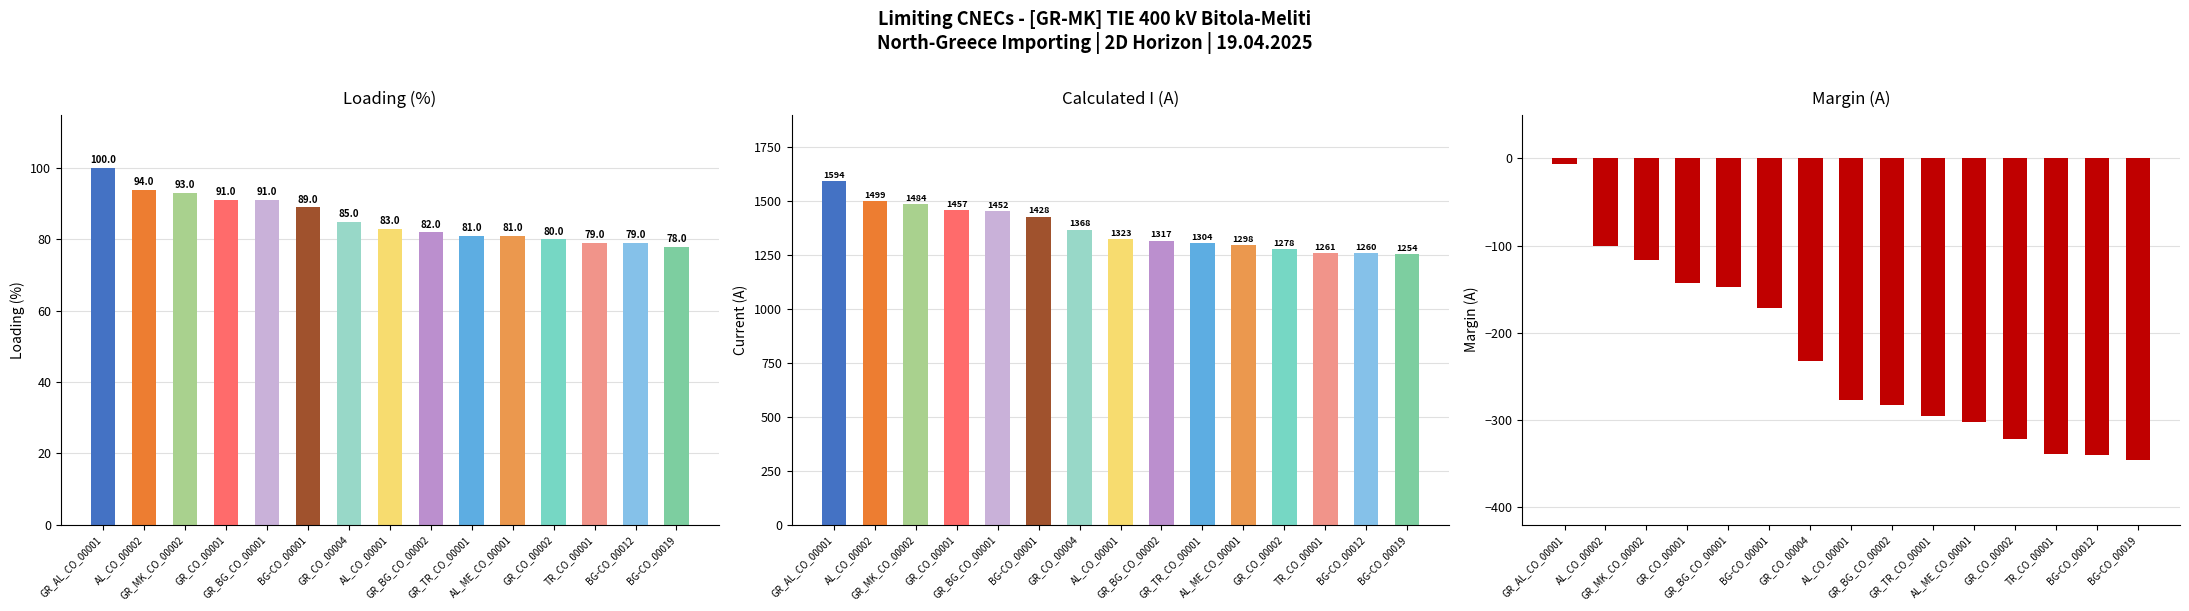

What is the minimum value shown in the chart?

-346